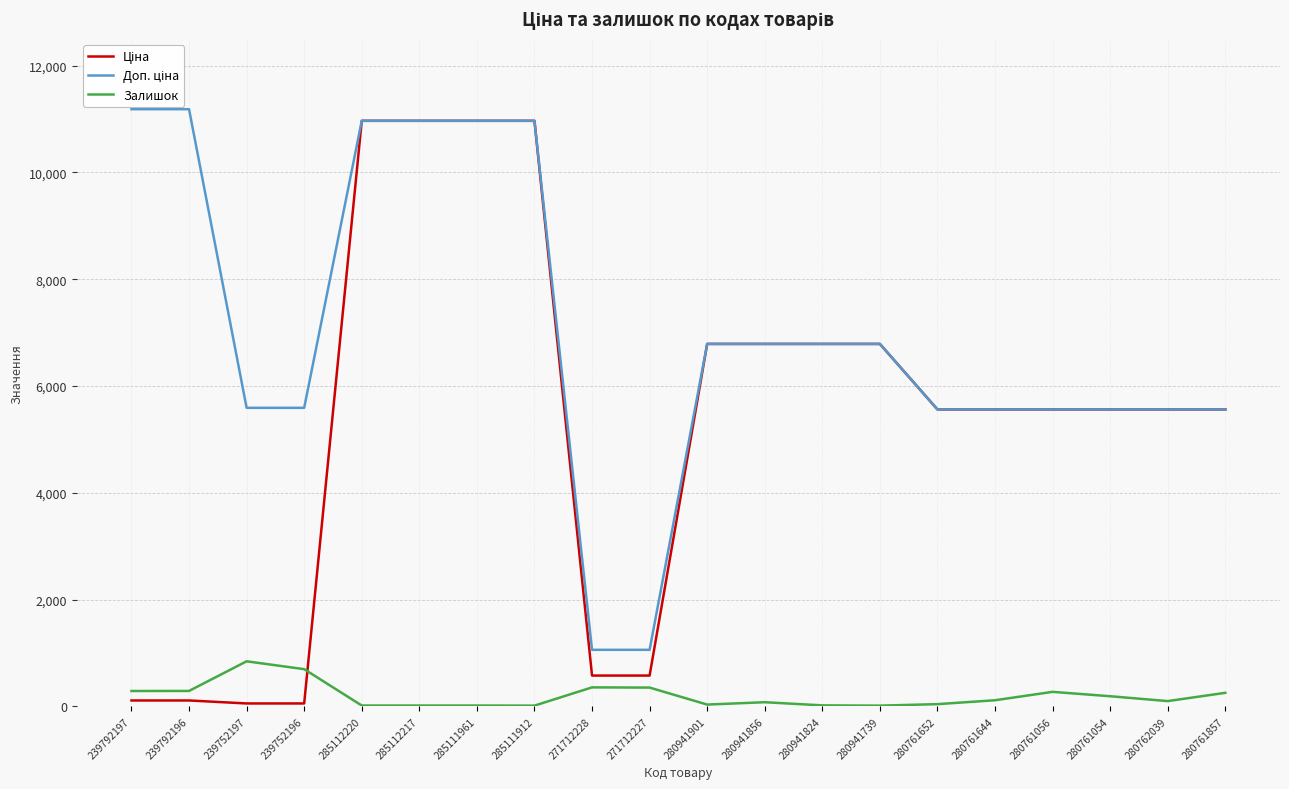

True or false: Залишок has a value of 353.0 at 271712227.

True